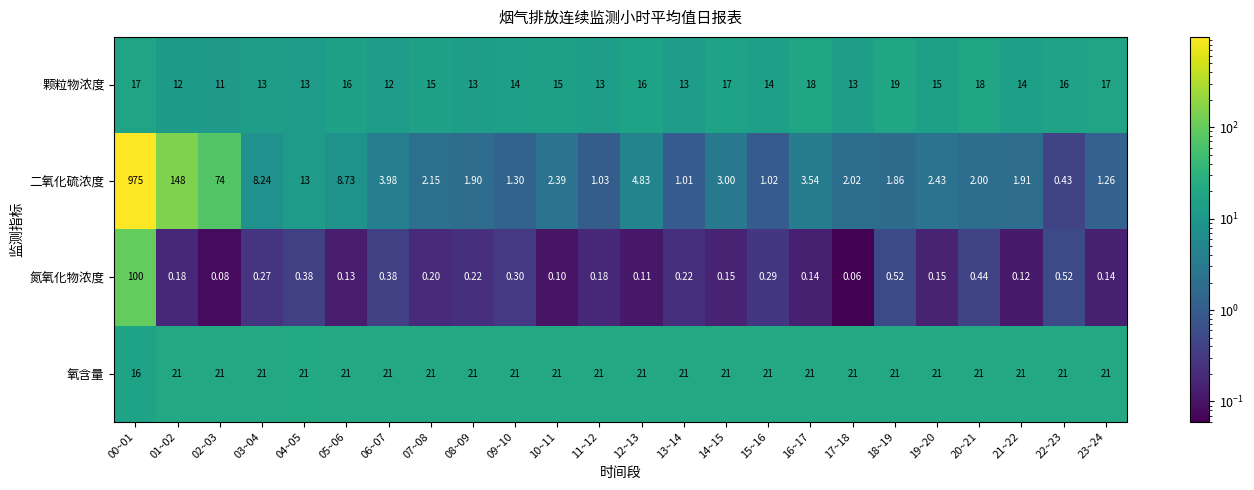

At which category is the sum across all series the highest?

00~01